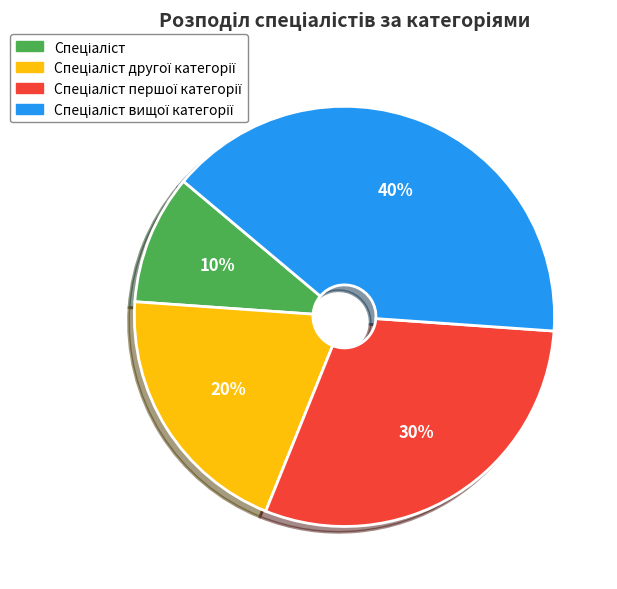

Is there any slice that represents more than half of the pie?

No